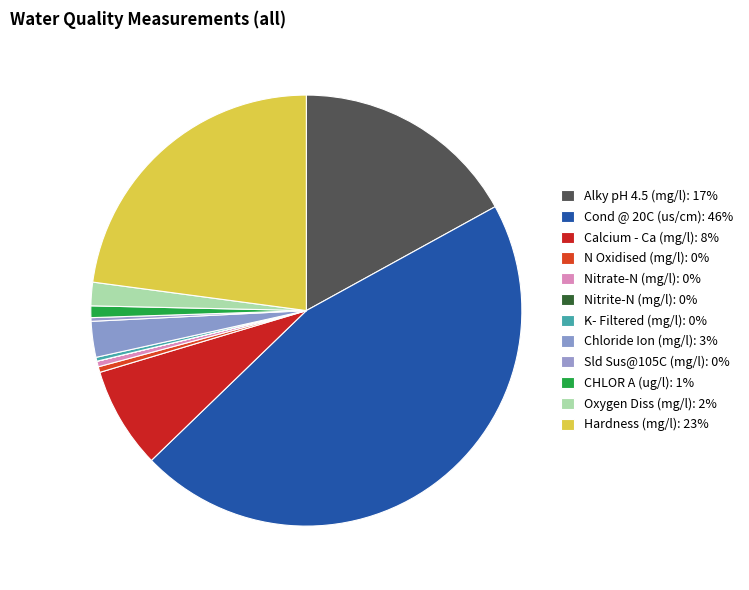

What percentage is NOT represented by Calcium - Ca (mg/l)?

92.4%